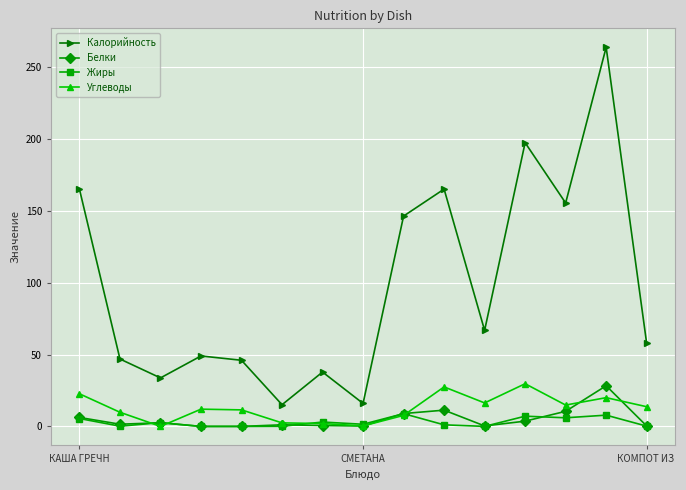

Which series has the largest range (max minus min)?

Калорийность